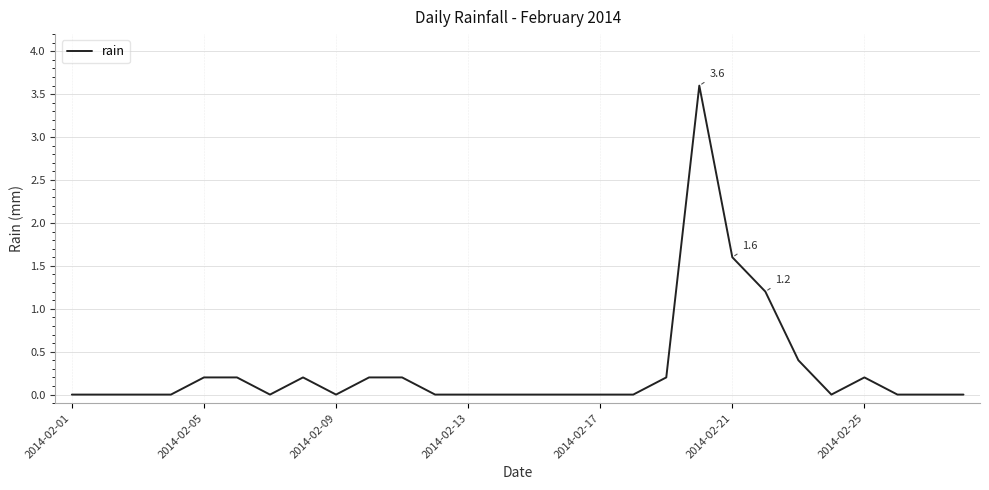

What is the greatest value displayed?

3.6